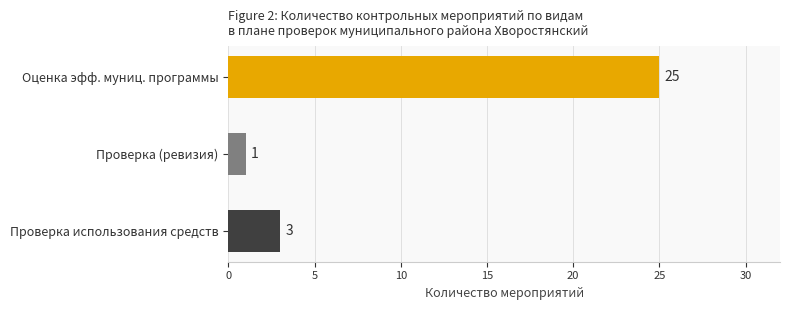

Rank the categories by value from lowest to highest.

Проверка (ревизия), Проверка использования средств, Оценка эфф. муниц. программы